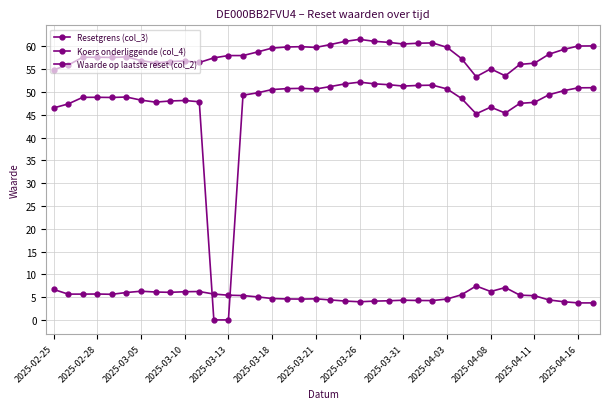

Count the number of data series in this chart.

3